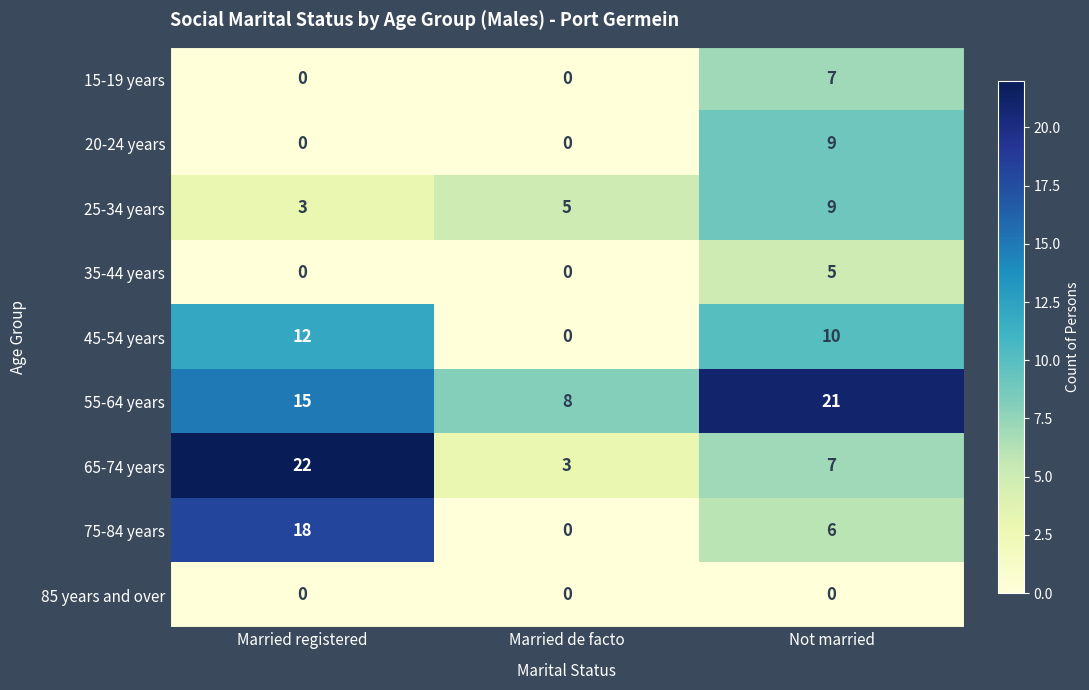

Is the value of 45-54 years at Married registered greater than the value of 15-19 years at Married de facto?

Yes